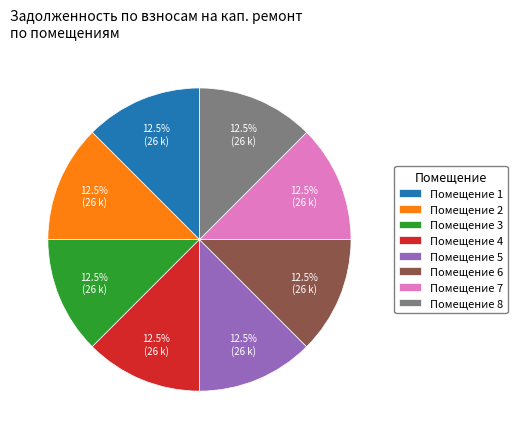

What percentage is NOT represented by Помещение 7?

87.5%